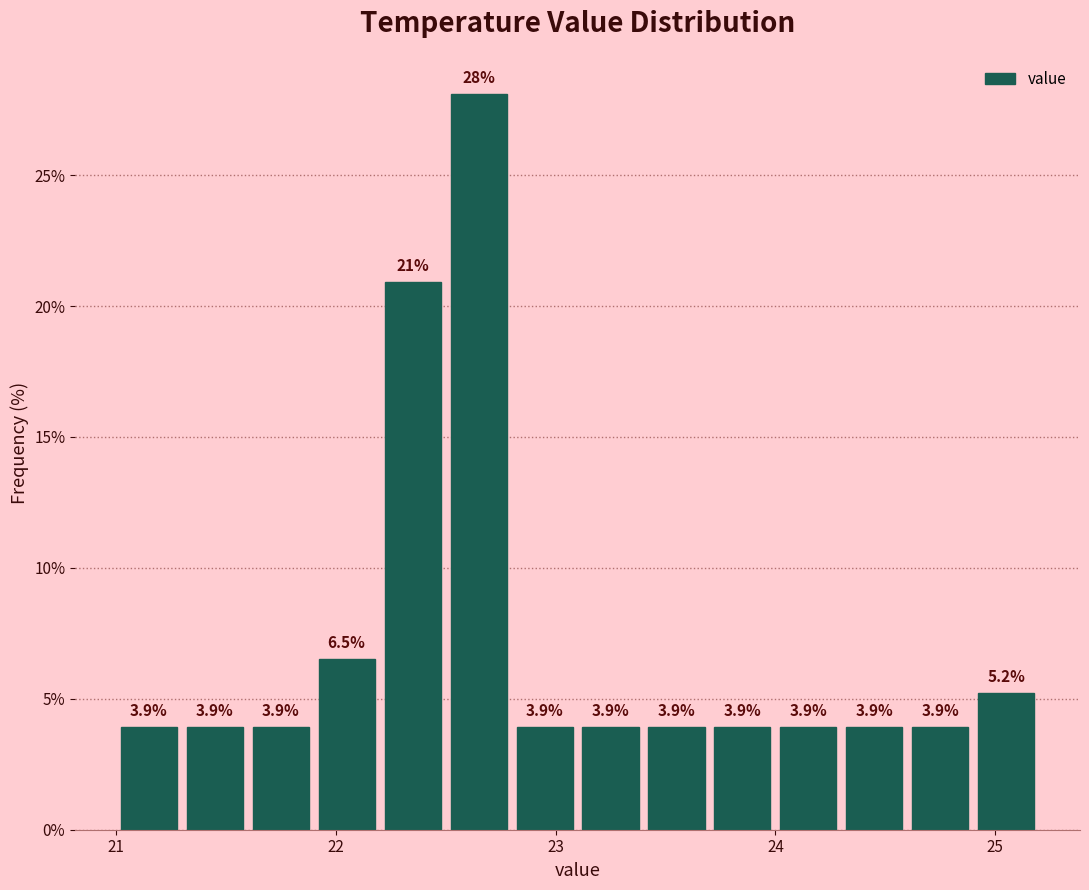

Around what value on the x-axis is the tallest bar? Give the approximate position of its centre, as read against the axis.

22.7